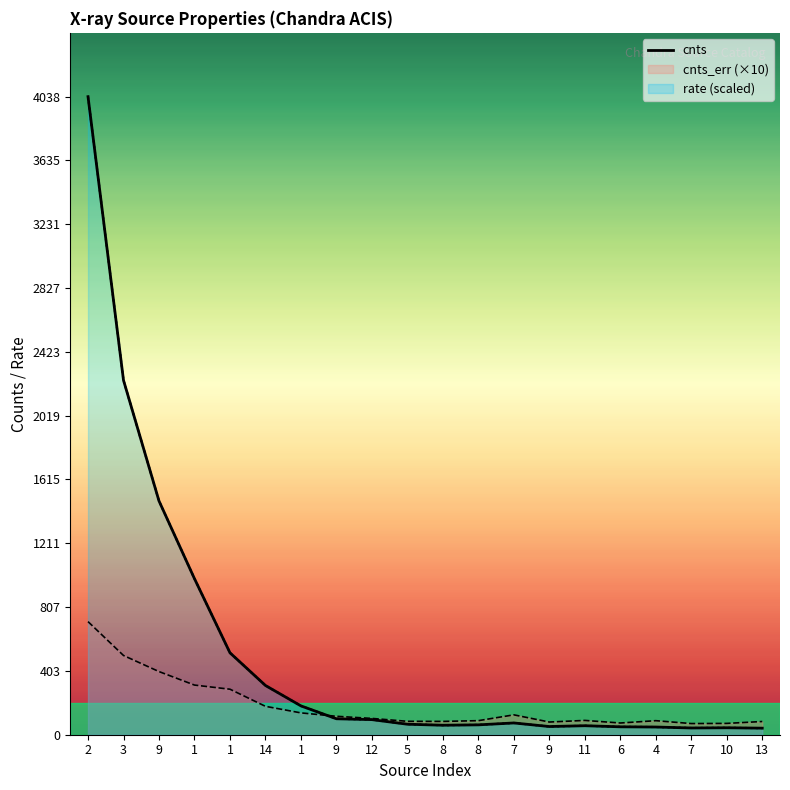

What is the approximate value at 12?

95.6